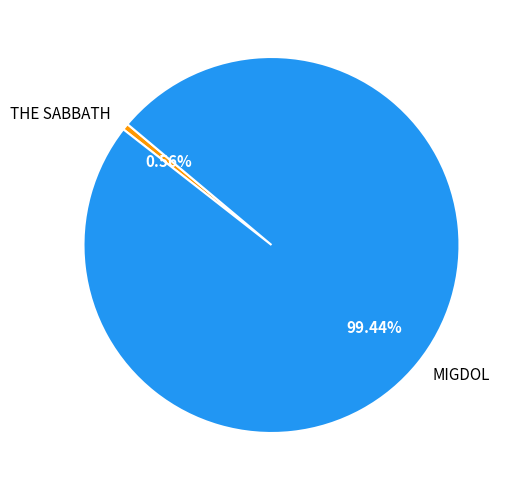

Is it true that THE SABBATH is 1% of the pie?

True